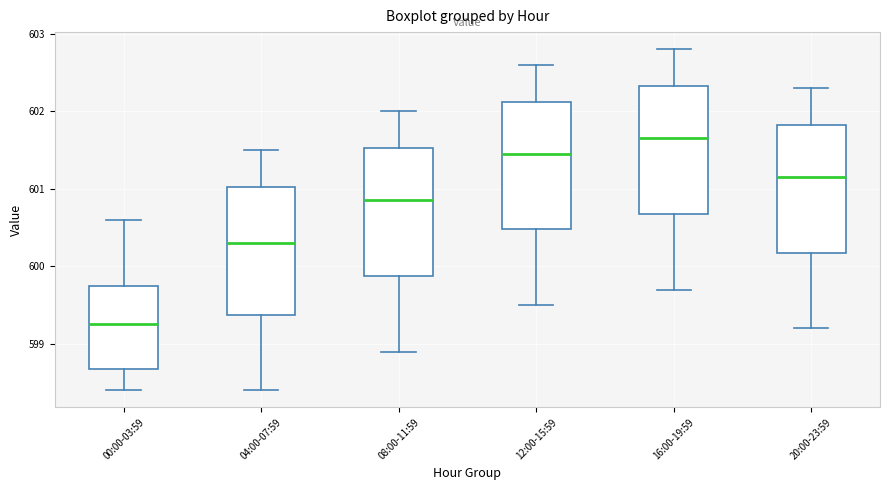

Where does the upper whisker of the box for 08:00-11:59 end on the y-axis? The values are not printed on the chart, so give them approximately, as read against the axis.

602.0